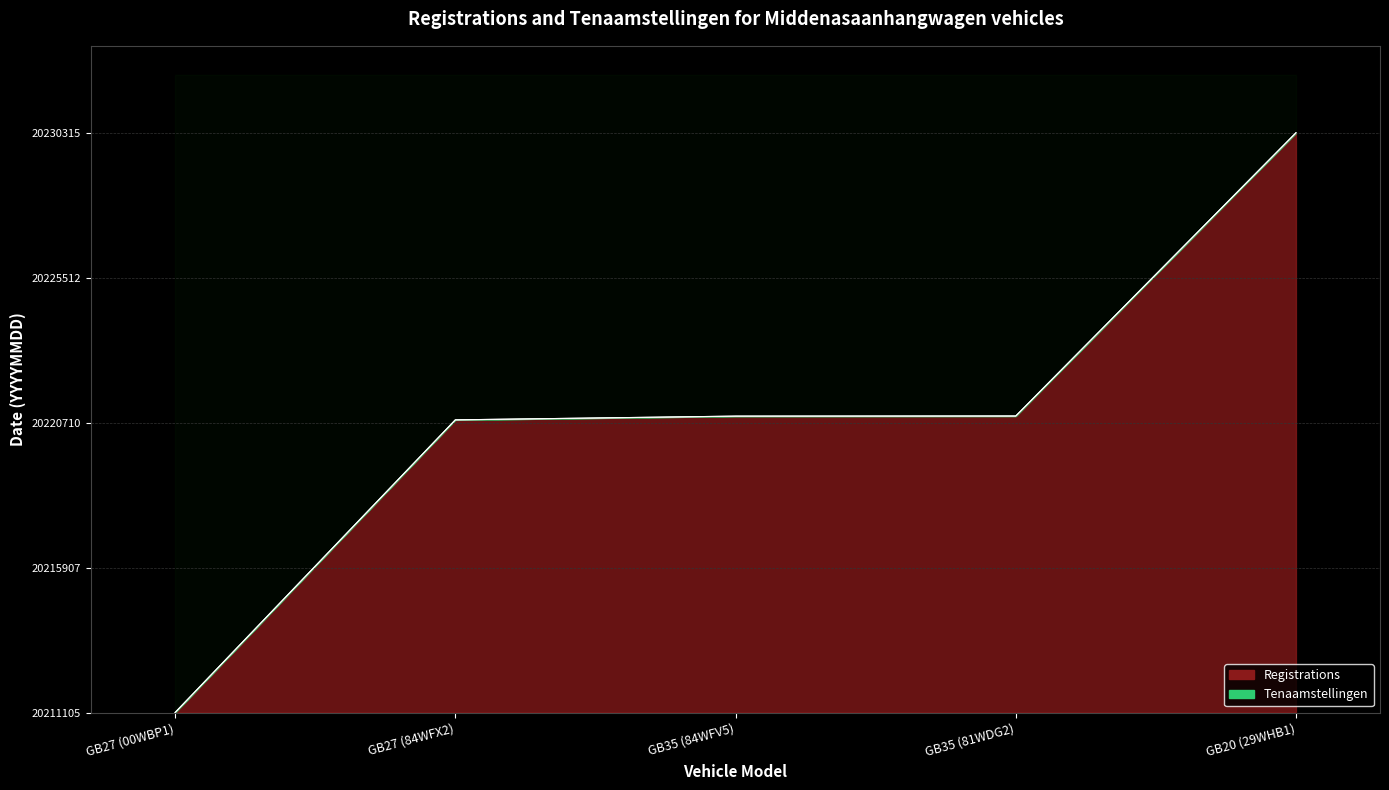

Rank the series at GB27 (00WBP1) from lowest to highest value.

Registrations, Tenaamstellingen